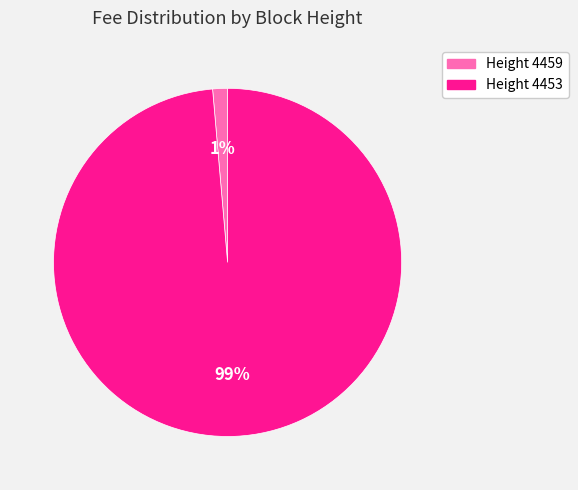

Rank the categories by value from lowest to highest.

Height 4459, Height 4453